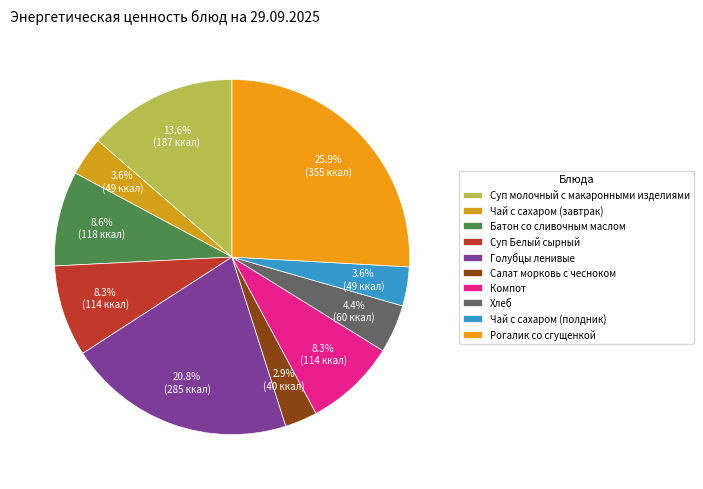

How many segments does this pie chart have?

10